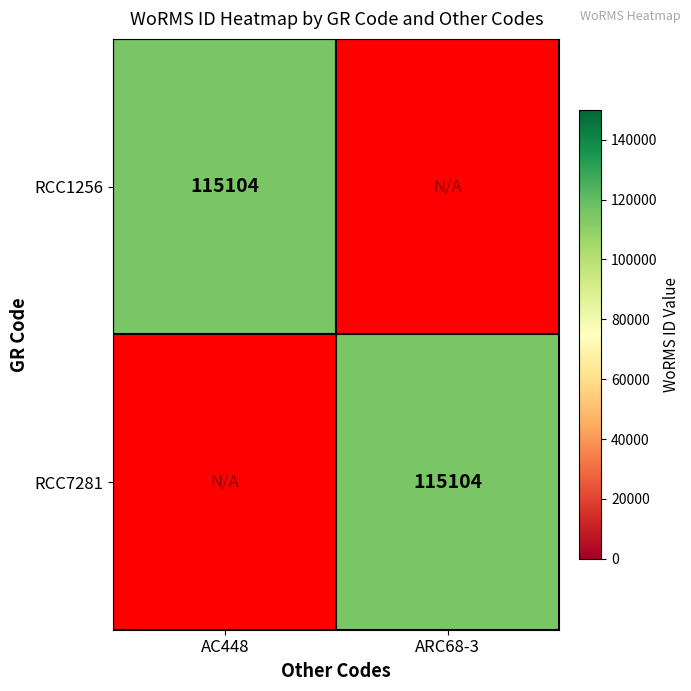

The value of RCC7281 at ARC68-3 is 115104. True or false?

True